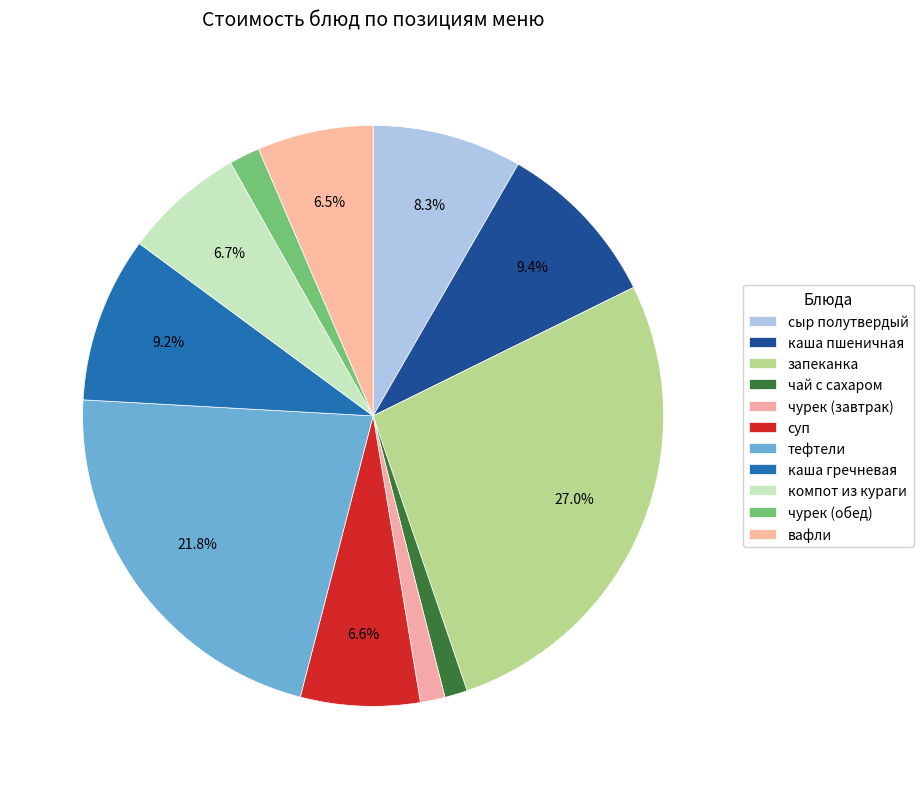

Count the number of slices in the pie.

11